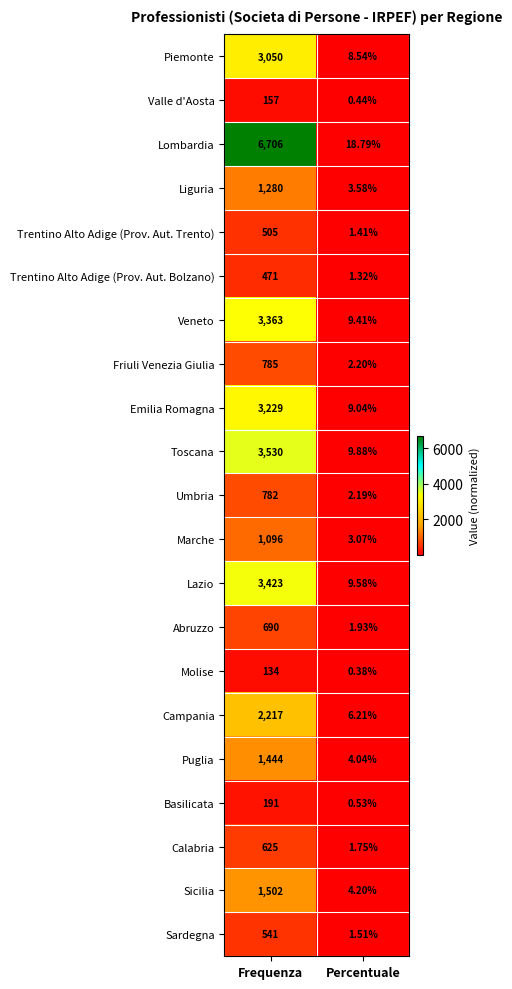

Which category has the lowest value in the Abruzzo series?

Percentuale